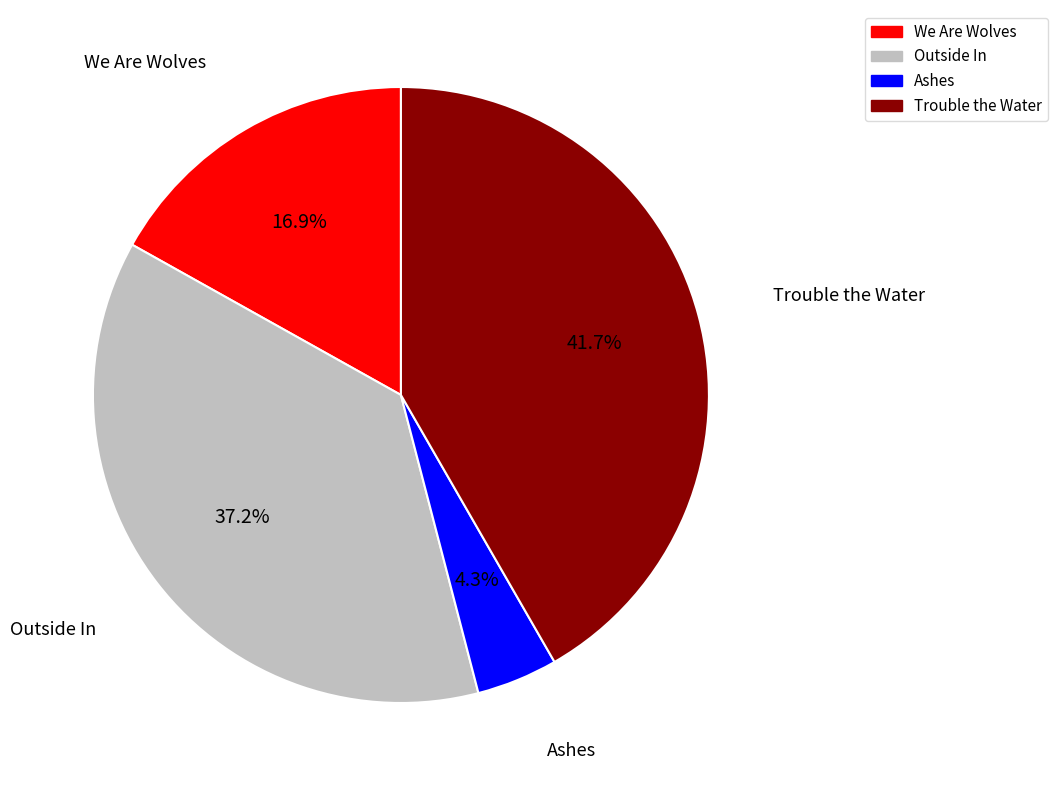

Which slice is the largest?

Trouble the Water